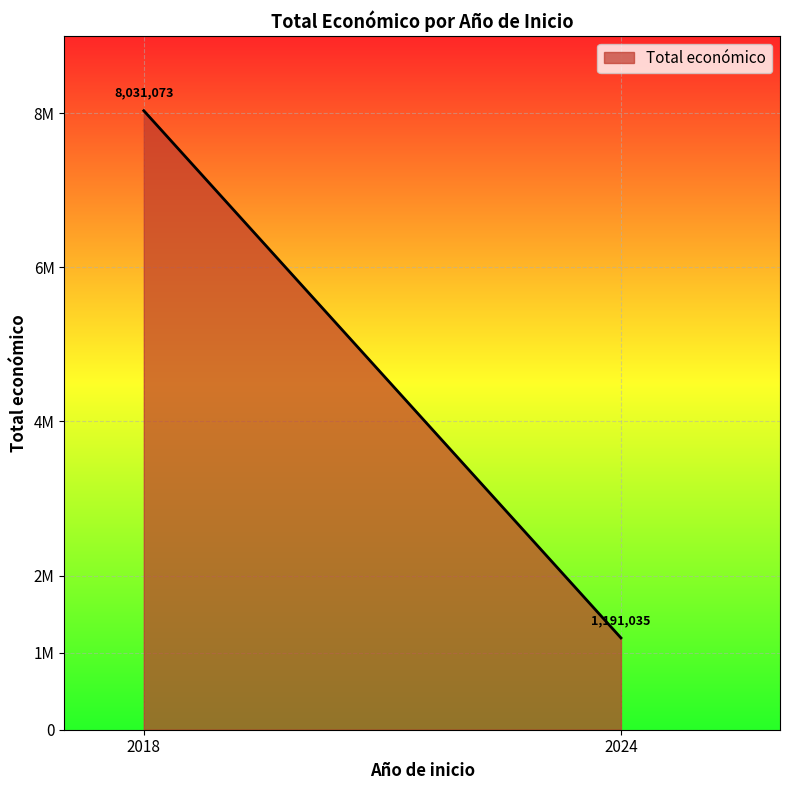

At which label does the data first exceed 597320?

2018